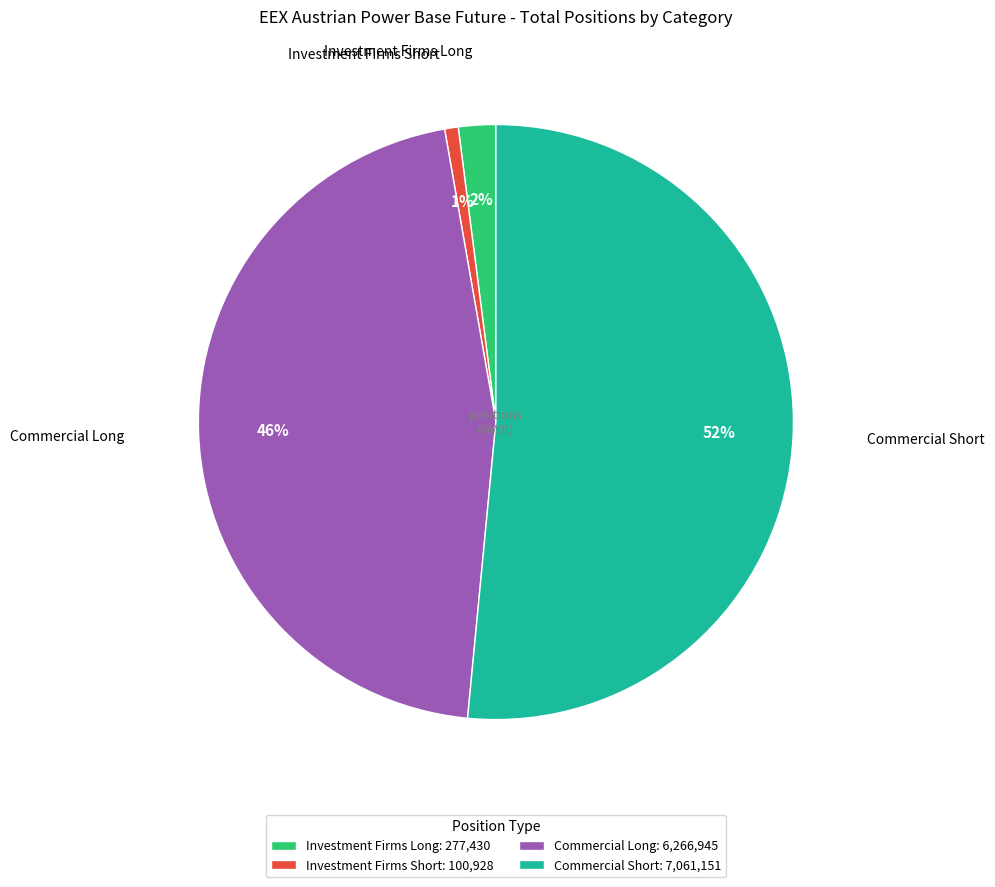

Which category has the smallest portion of the pie?

Investment Firms Short: 100,928